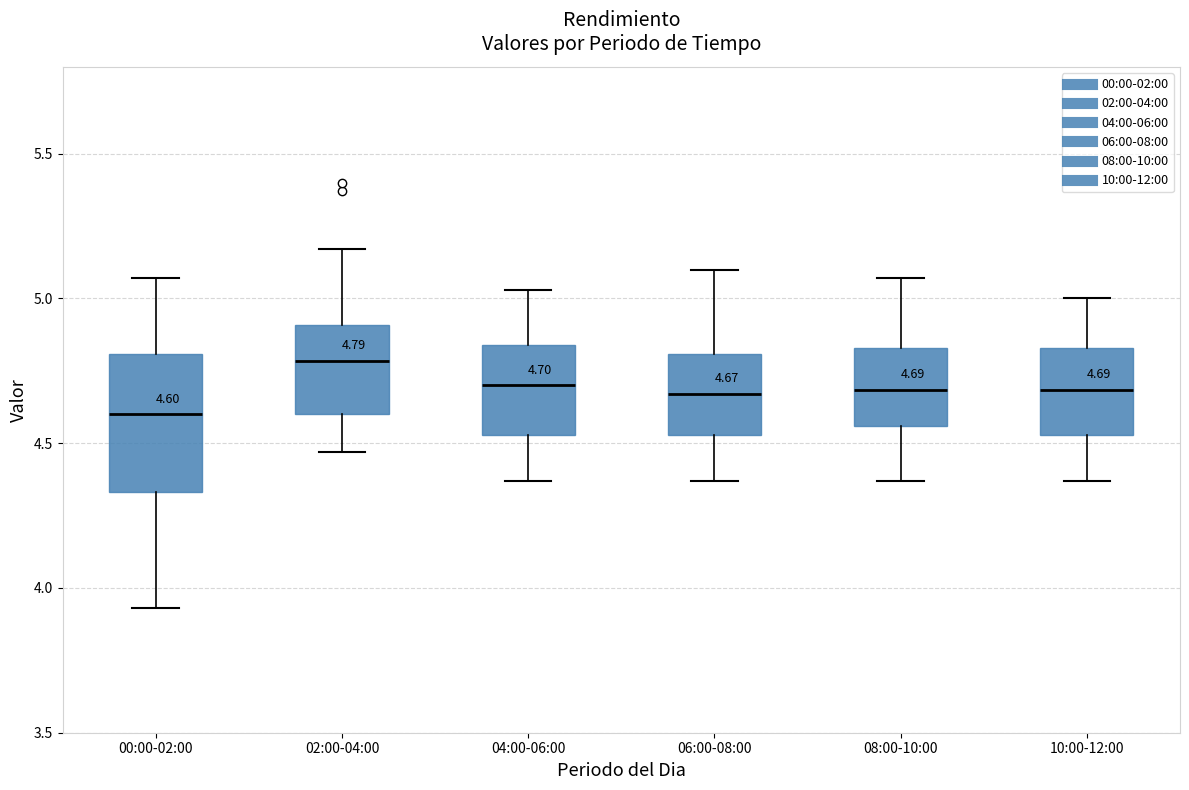

Which box has the lowest median line?

00:00-02:00